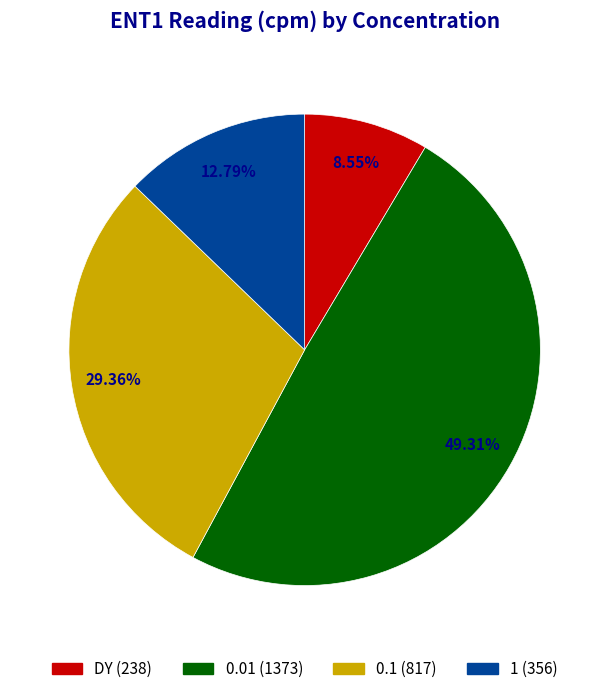

What percentage is the 0.01 slice, to the nearest percent?

49%